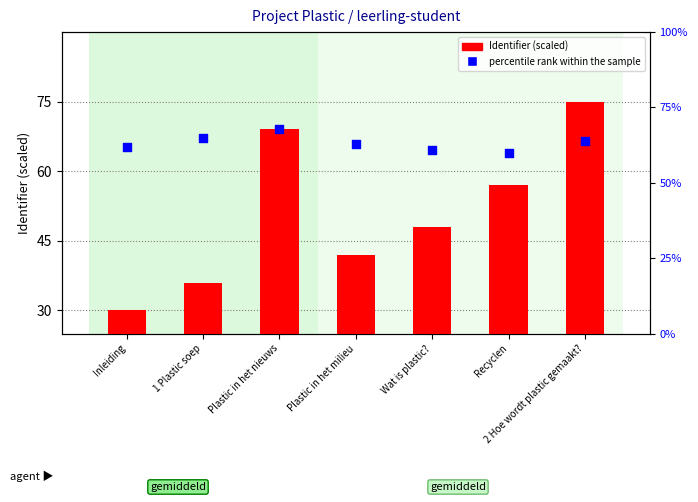

At which category is the sum across all series the highest?

2 Hoe wordt plastic gemaakt?